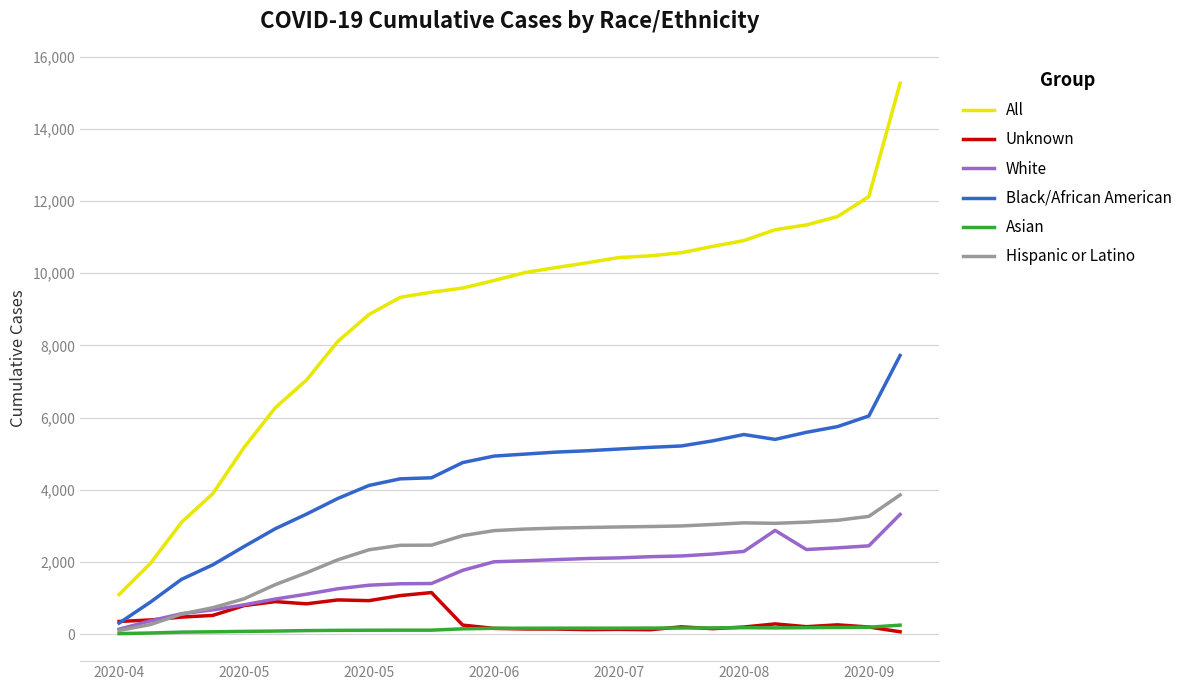

Which series has the widest spread of values?

All